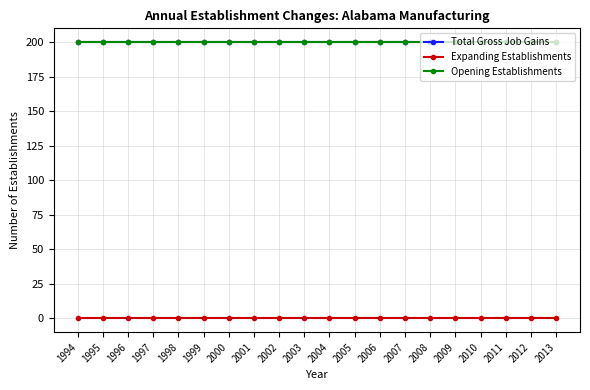

Is this an area chart (filled region under the line)?

No